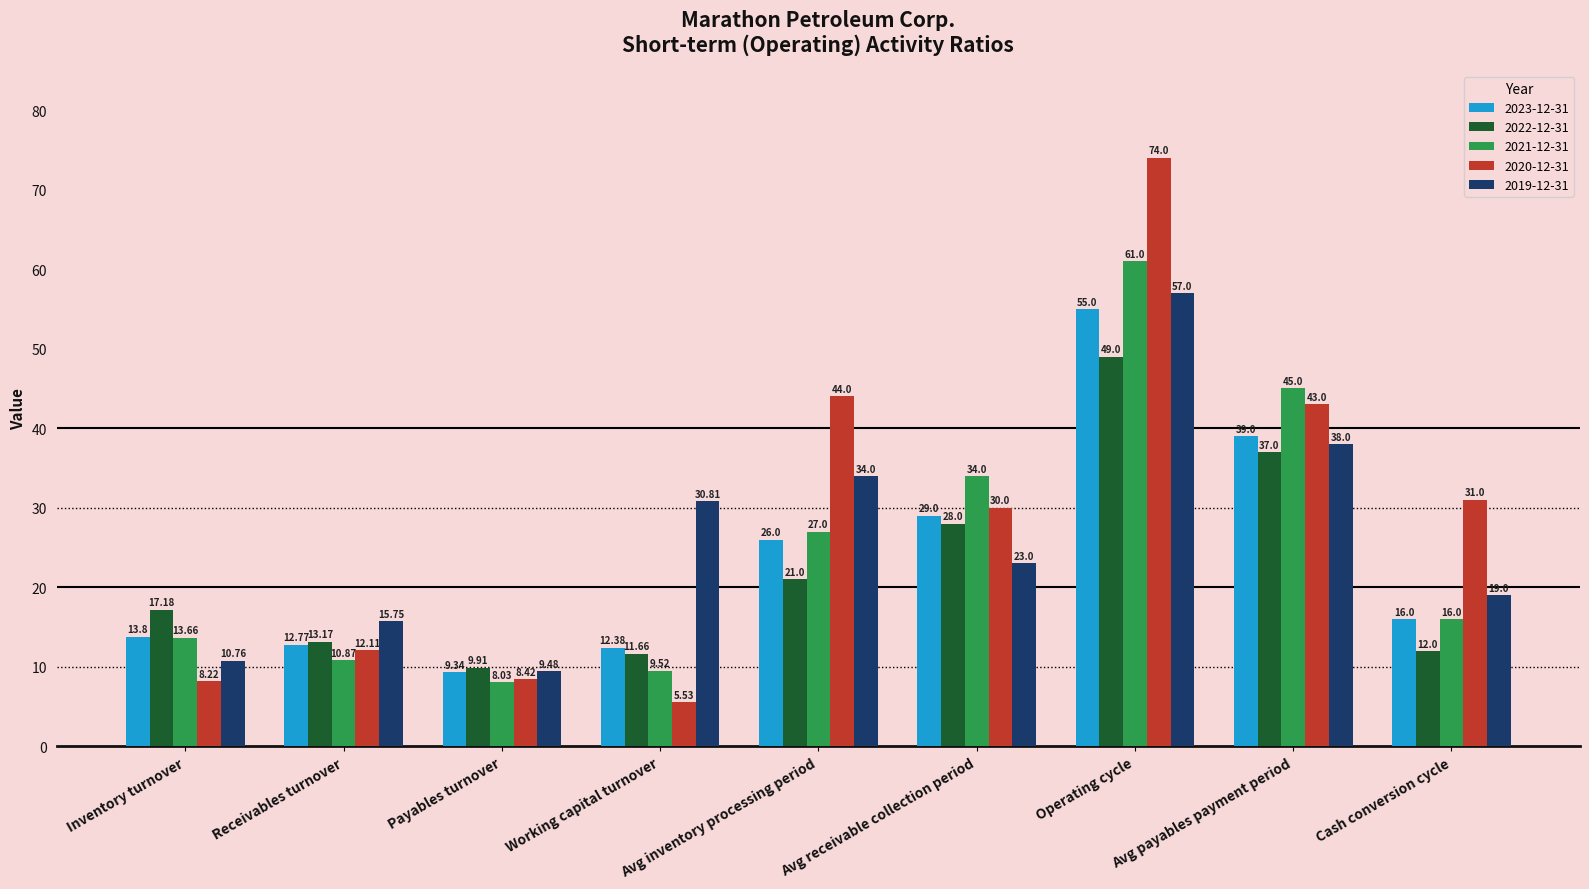

Read the 2023-12-31 value at Payables turnover.

9.3